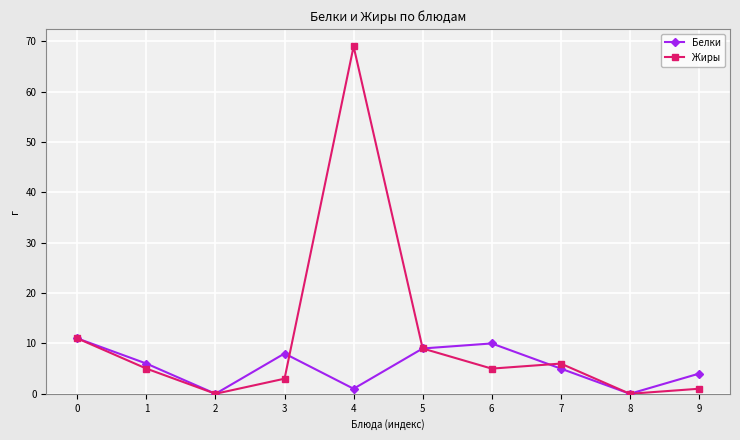

Reading left to right, what are all the values shown in this chart?

Белки: 0=11	1=6	2=0	3=8	4=1	5=9	6=10	7=5	8=0	9=4
Жиры: 0=11	1=5	2=0	3=3	4=69	5=9	6=5	7=6	8=0	9=1